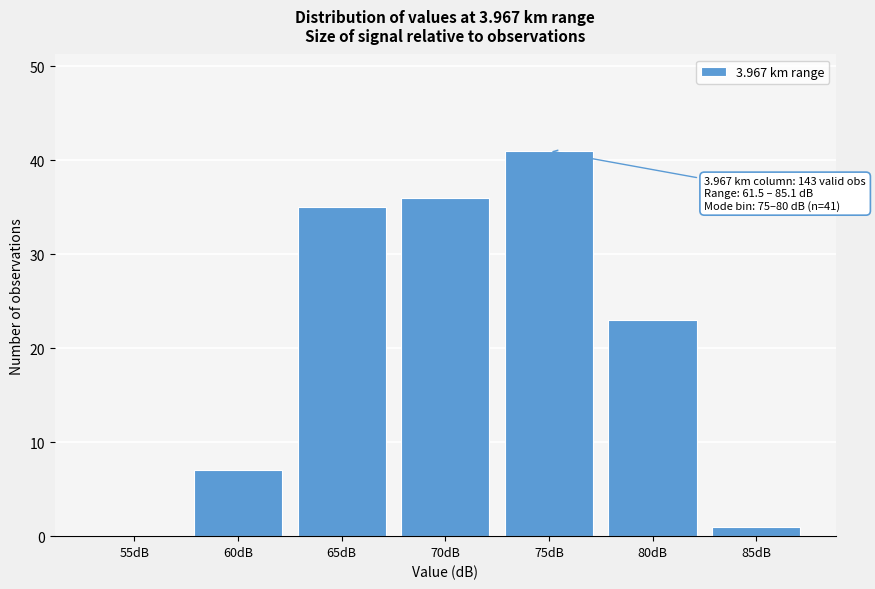

Reading left to right, transcribe all the data shown in this chart.

55dB=0	60dB=7	65dB=35	70dB=36	75dB=41	80dB=23	85dB=1